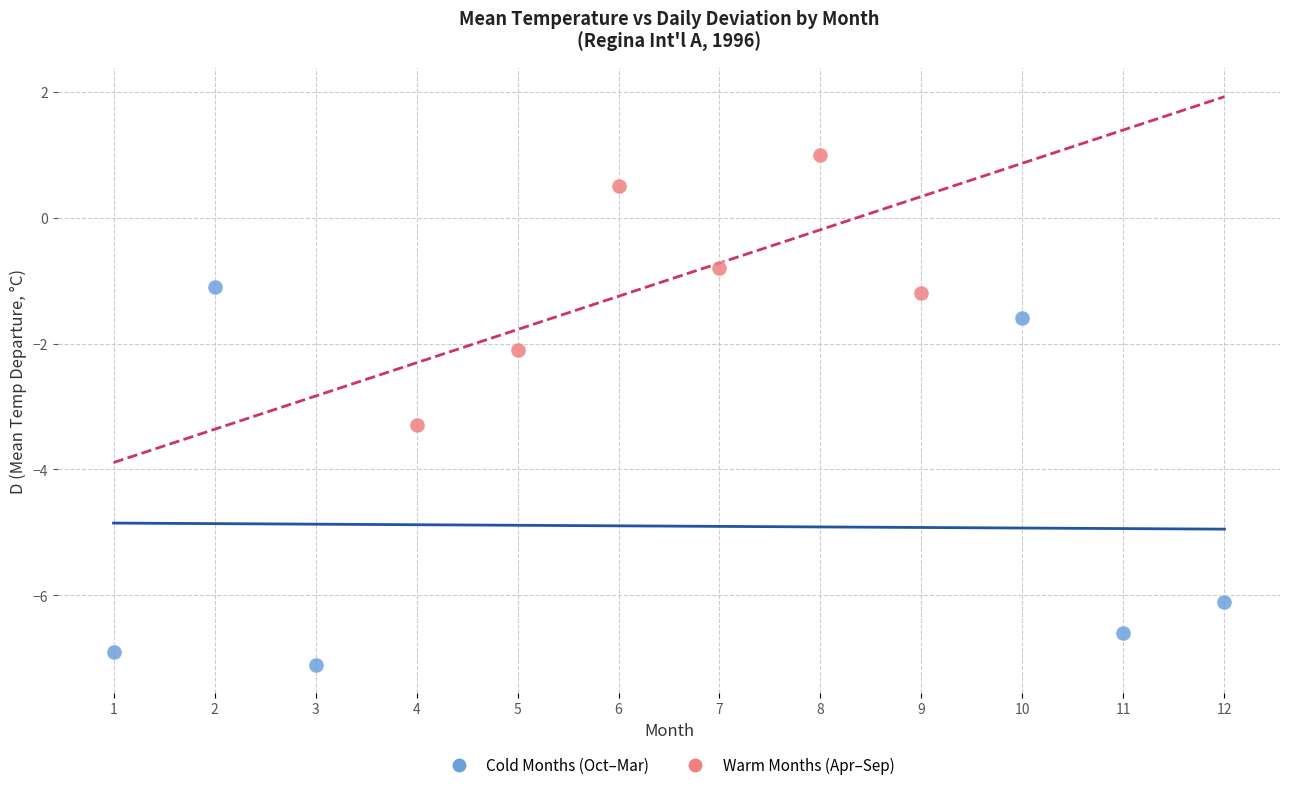

Which series reaches the maximum Y coordinate?

Warm Months (Apr–Sep)